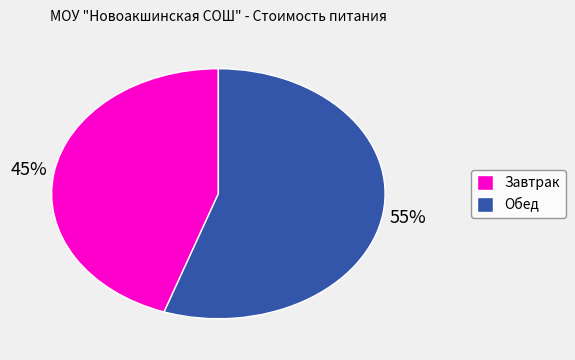

Is it true that Завтрак is 45% of the pie?

True